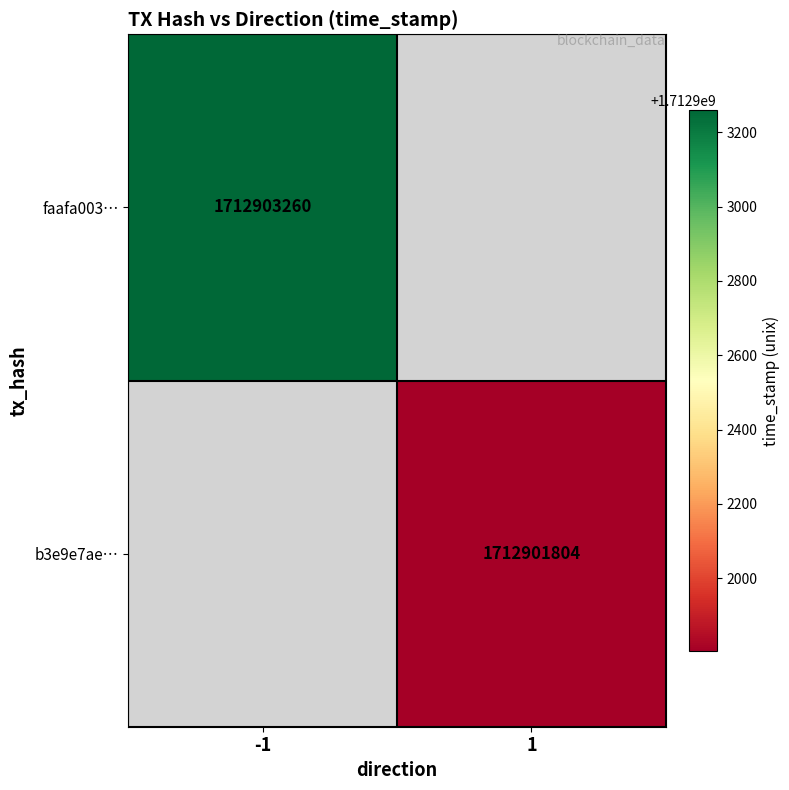

What is the sum of the b3e9e7aedb9ffc3005a35c7f010380ef883dee3 values at direction and time_stamp?

1712901805